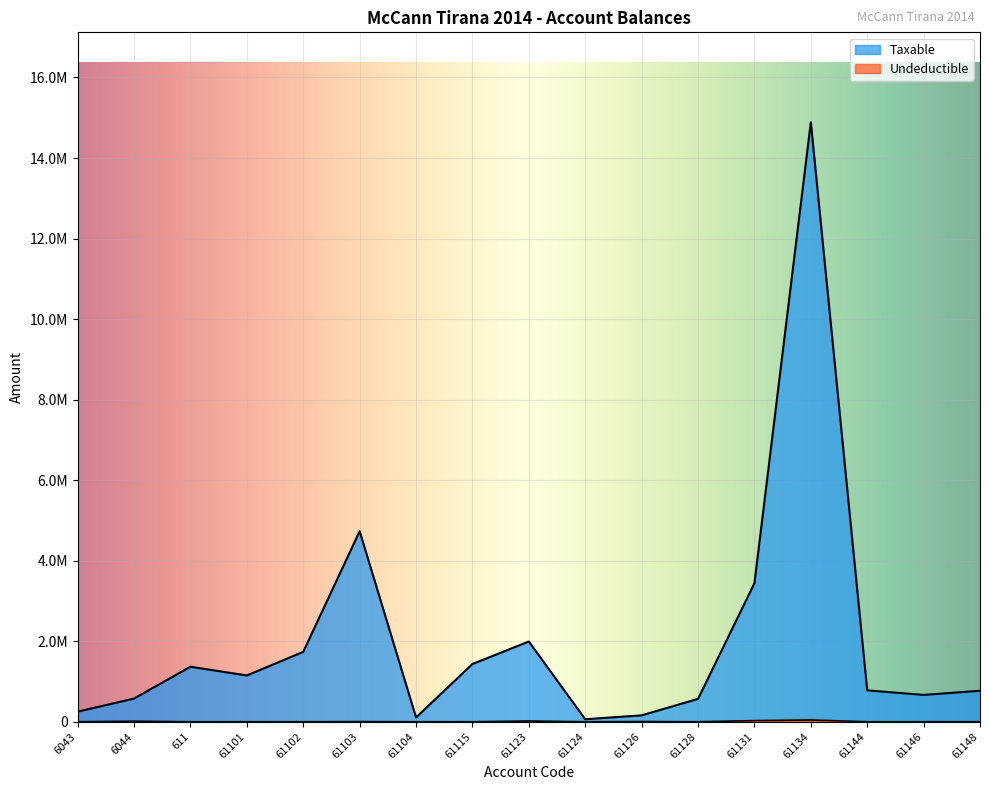

What is the highest value of the Taxable series?

14887859.8